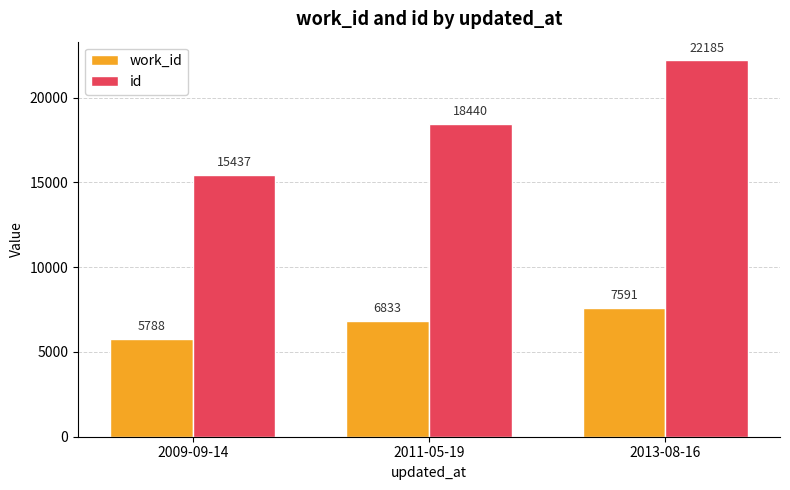

Rank the categories by work_id value from lowest to highest.

2009-09-14, 2011-05-19, 2013-08-16